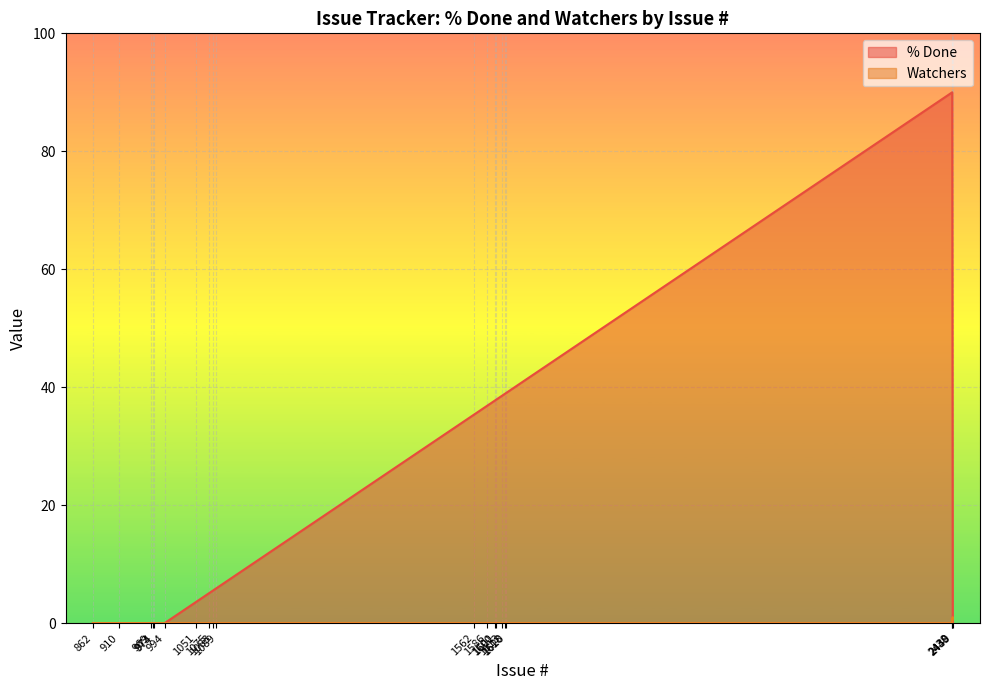

What is the label of the 18th point from the left?

1051